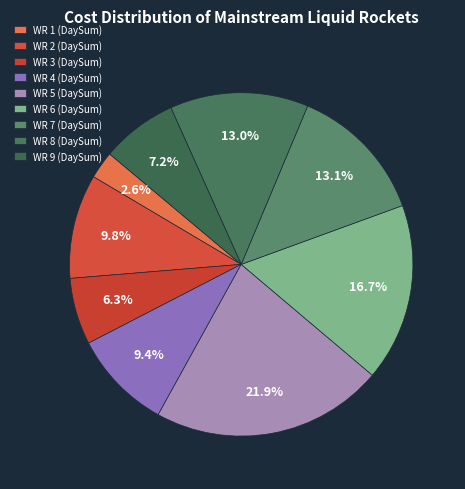

Combined, do WR 7 (DaySum) and WR 6 (DaySum) account for over 50%?

No